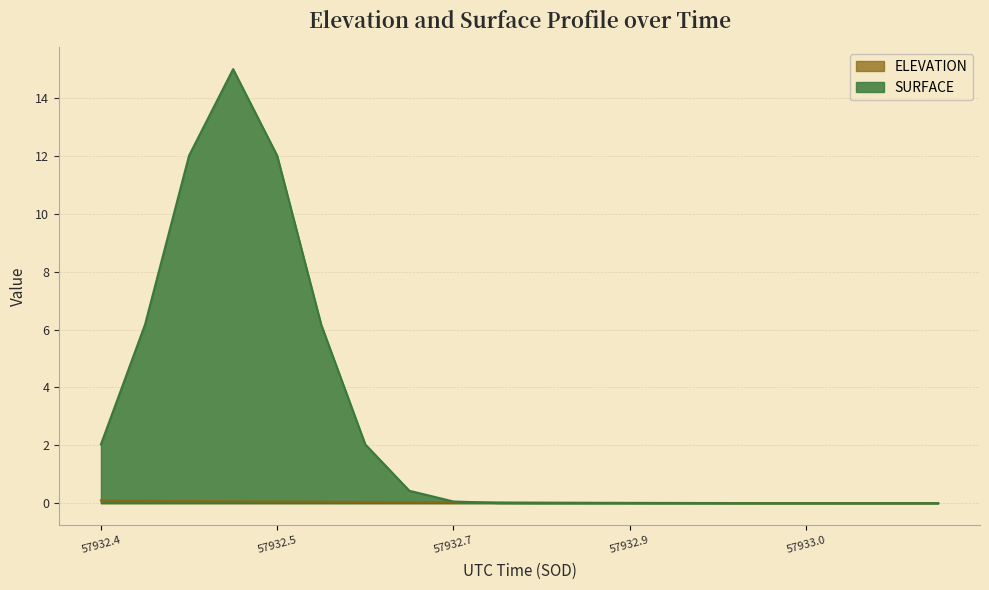

At which label is the value closest to 0?

57933.1418